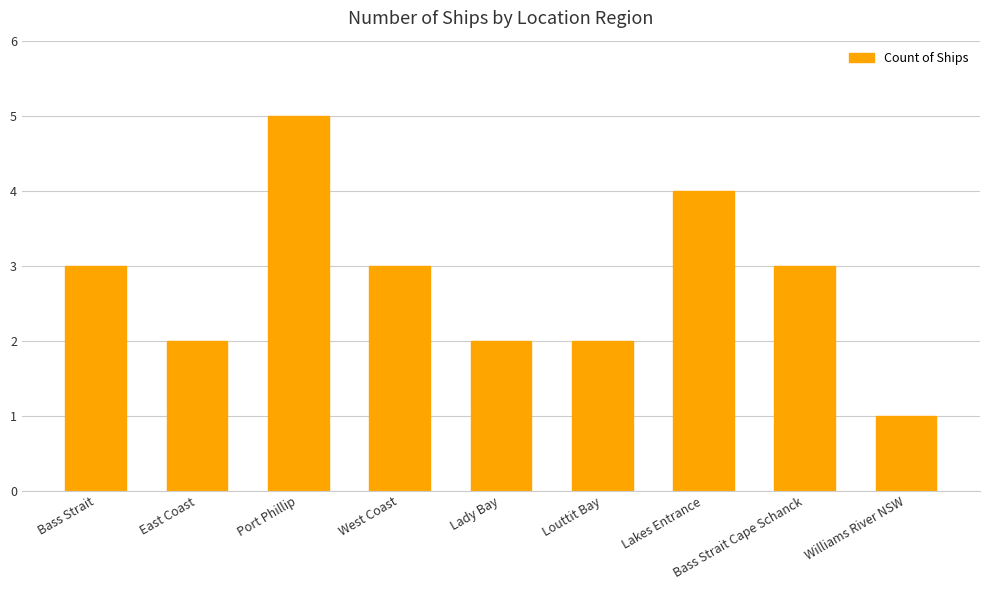

Which has a higher value, Williams River NSW or Louttit Bay?

Louttit Bay